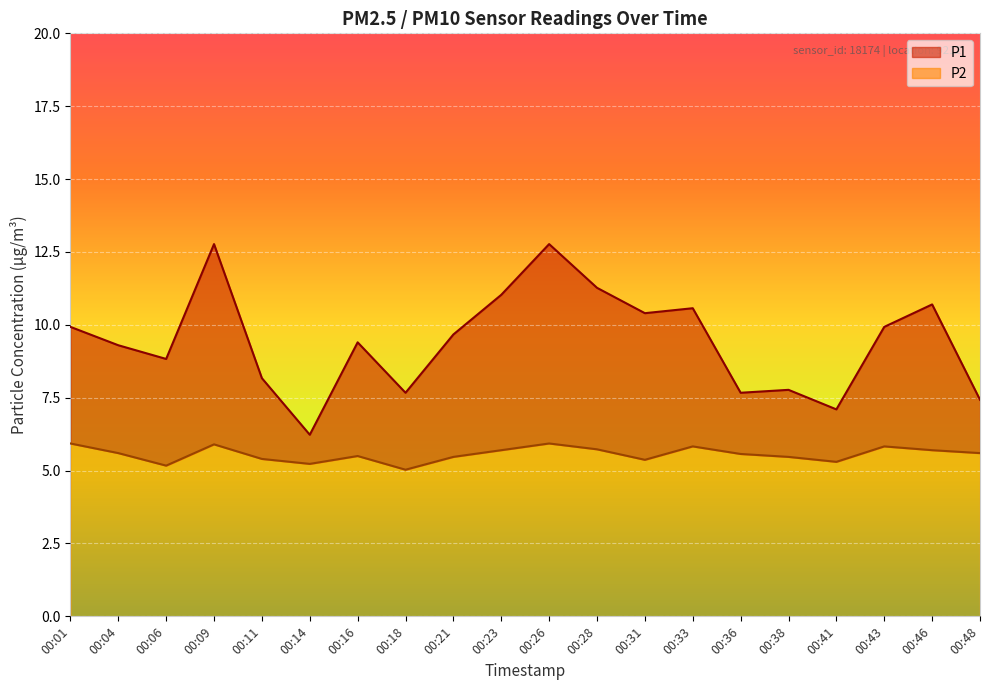

Reading left to right, transcribe all the data shown in this chart.

P1: 00:01=9.9	00:04=9.3	00:06=8.8	00:09=12.8	00:11=8.2	00:14=6.2	00:16=9.4	00:18=7.7	00:21=9.7	00:23=11.0	00:26=12.8	00:28=11.3	00:31=10.4	00:33=10.6	00:36=7.7	00:38=7.8	00:41=7.1	00:43=9.9	00:46=10.7	00:48=7.4
P2: 00:01=5.9	00:04=5.6	00:06=5.2	00:09=5.9	00:11=5.4	00:14=5.2	00:16=5.5	00:18=5.0	00:21=5.5	00:23=5.7	00:26=5.9	00:28=5.7	00:31=5.4	00:33=5.8	00:36=5.6	00:38=5.5	00:41=5.3	00:43=5.8	00:46=5.7	00:48=5.6